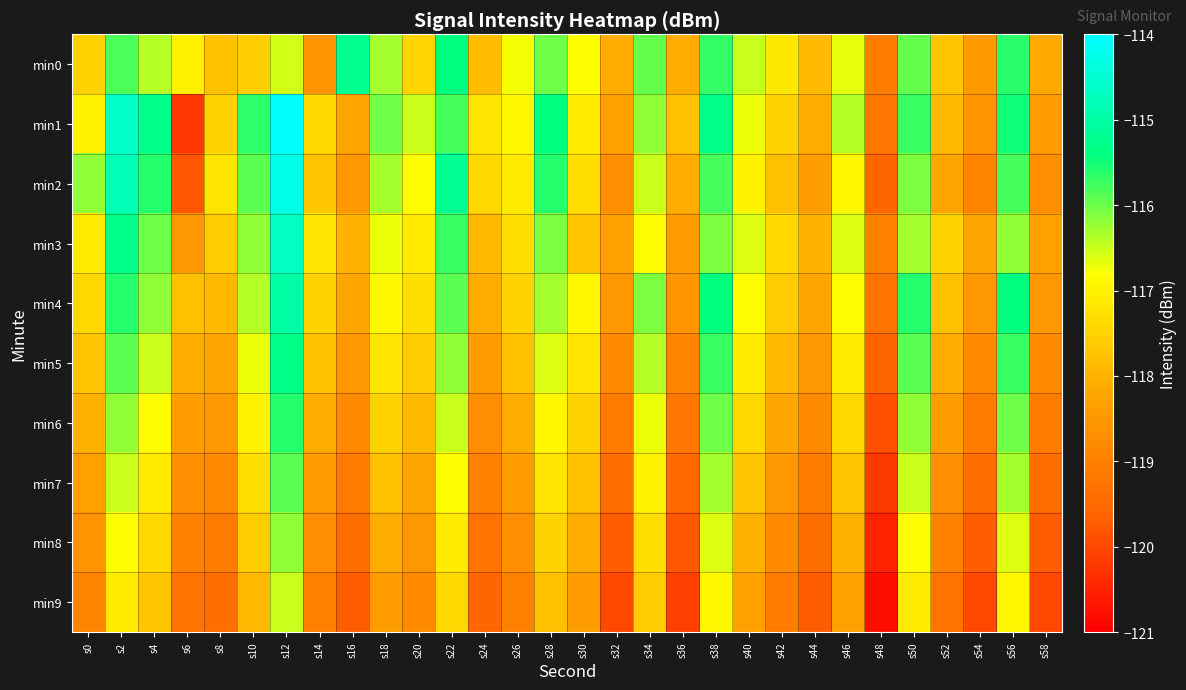

What is the difference between the highest and lowest values at s38?

1.6